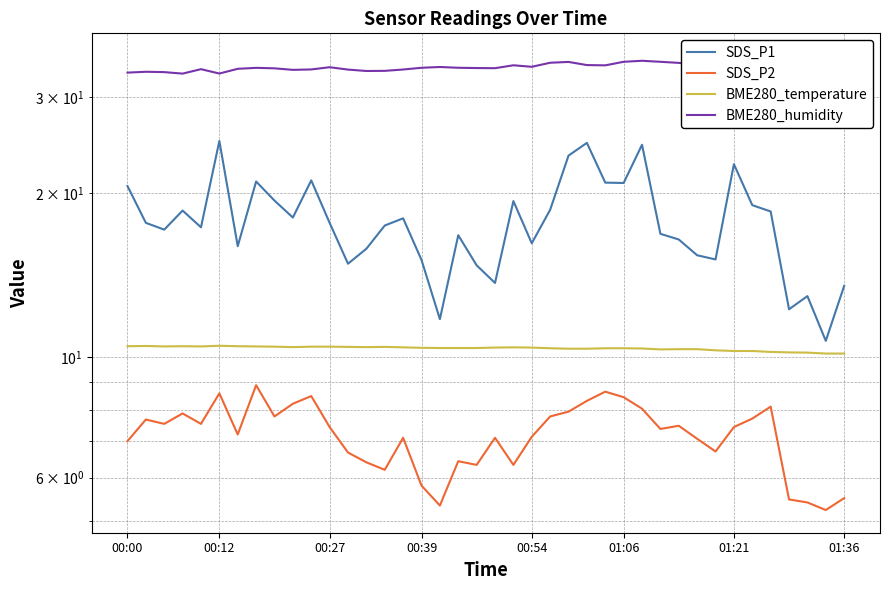

The value of SDS_P2 at 00:27 is 7.5. True or false?

True